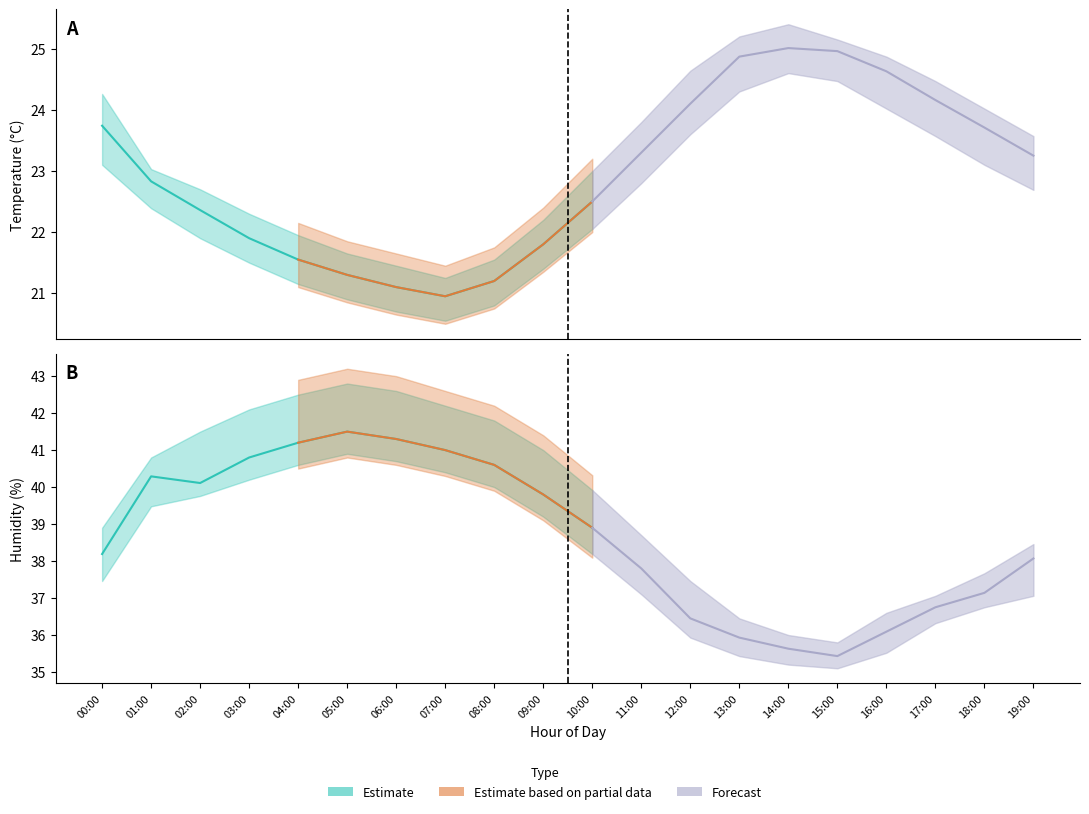

What is the highest value of the humidity_lower series?

40.9